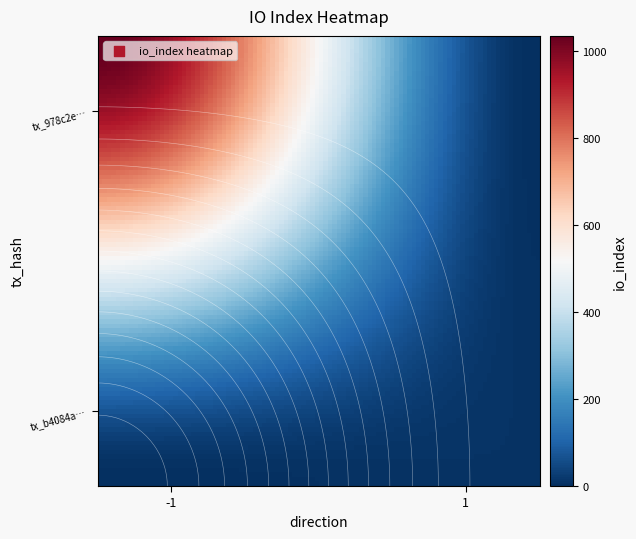

What is the difference between the highest and lowest values at io_index?

1027